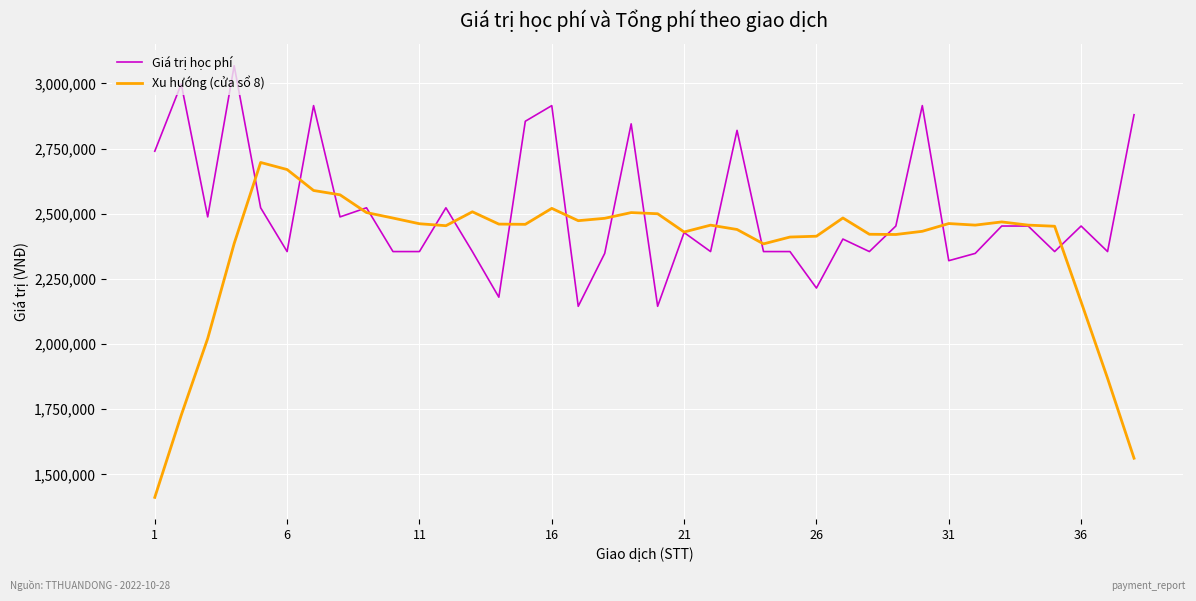

What is the maximum value shown in the chart?

3068000